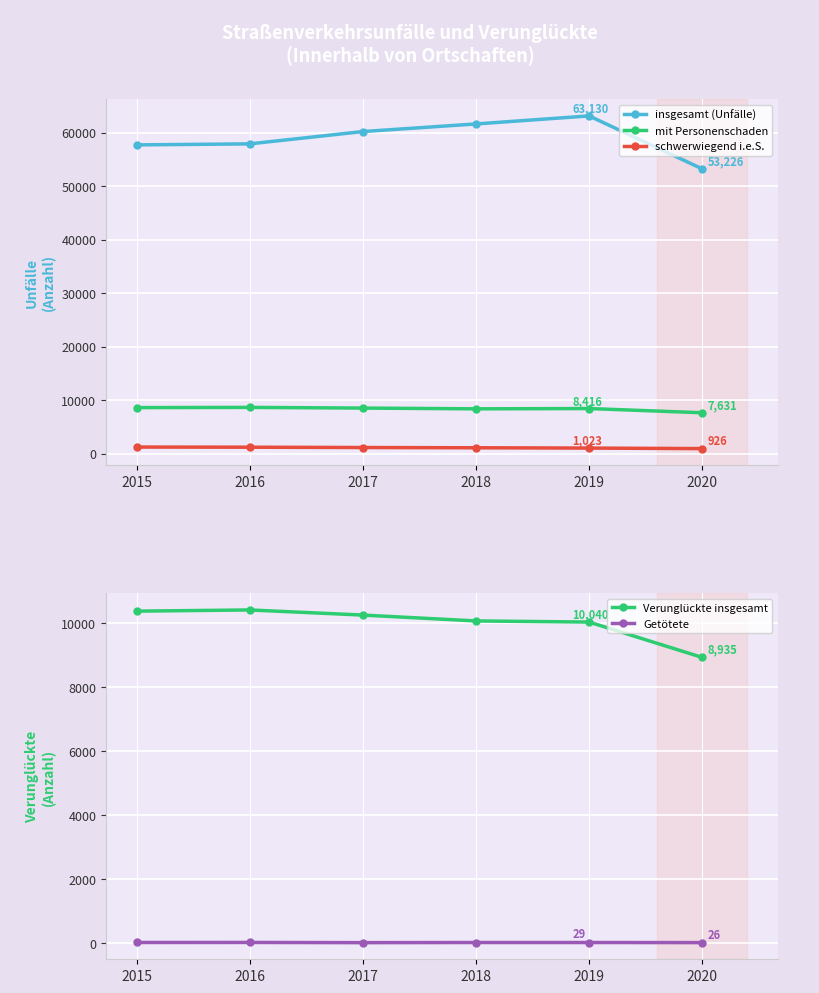

Rank the categories by Getötete value from highest to lowest.

2016, 2015, 2018, 2019, 2020, 2017